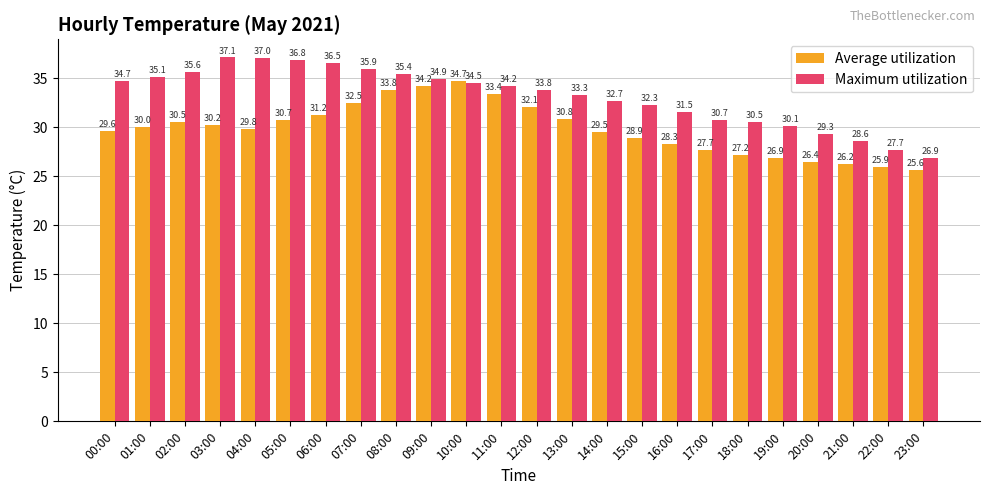

Does the chart contain any negative values?

No